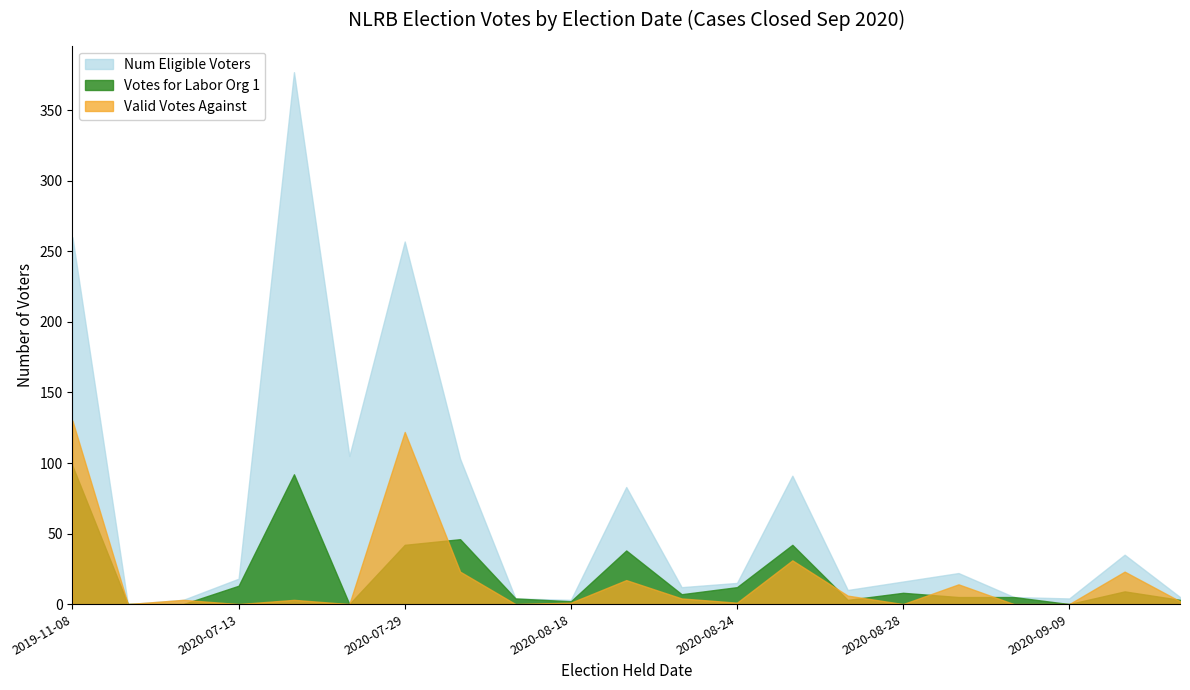

How many values in the Valid Votes Against series exceed 3?

9